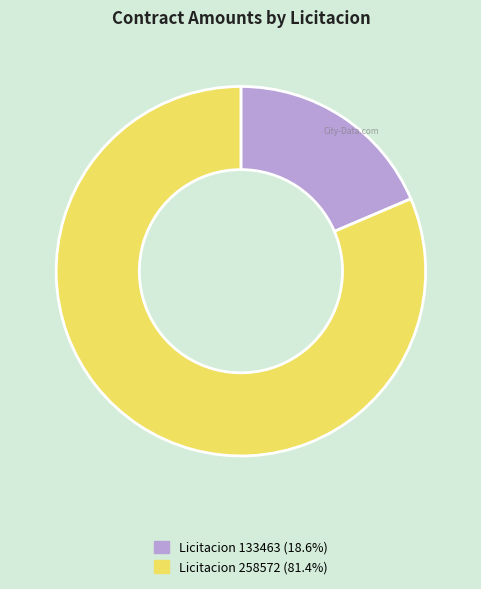

Does any single category account for the majority?

Yes